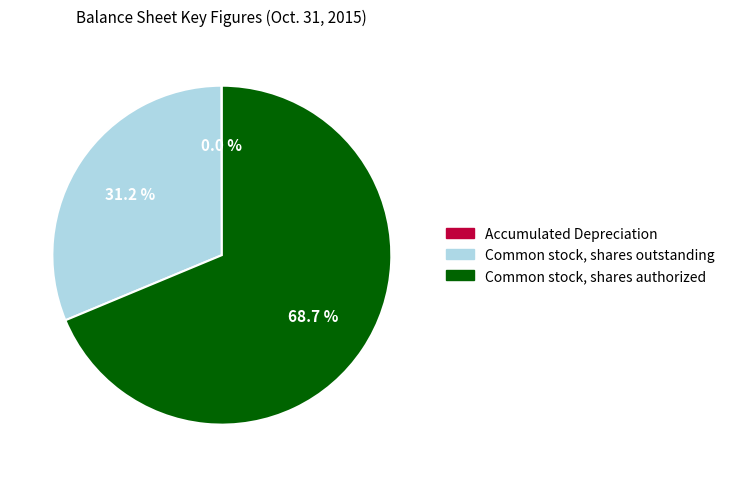

What is the total percentage of Common stock, shares outstanding and Common stock, shares authorized?

100.0%